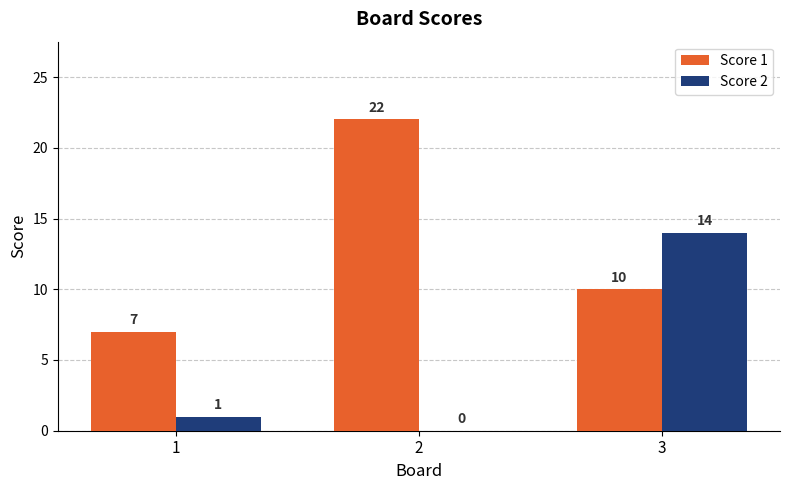

What are all the series names shown in the legend?

Score 1, Score 2